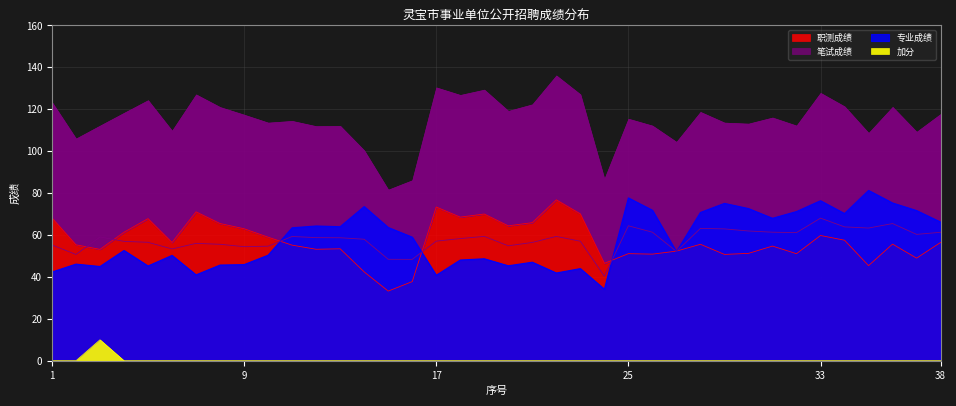

The 加分 series shows 0.0 at 2. True or false?

True